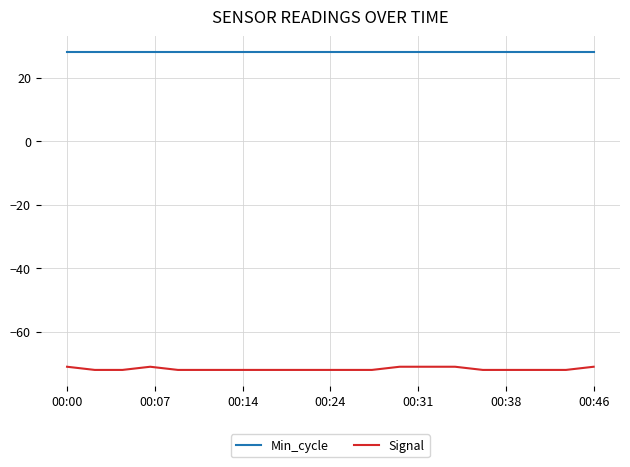

Which series has the largest total across all categories?

Min_cycle